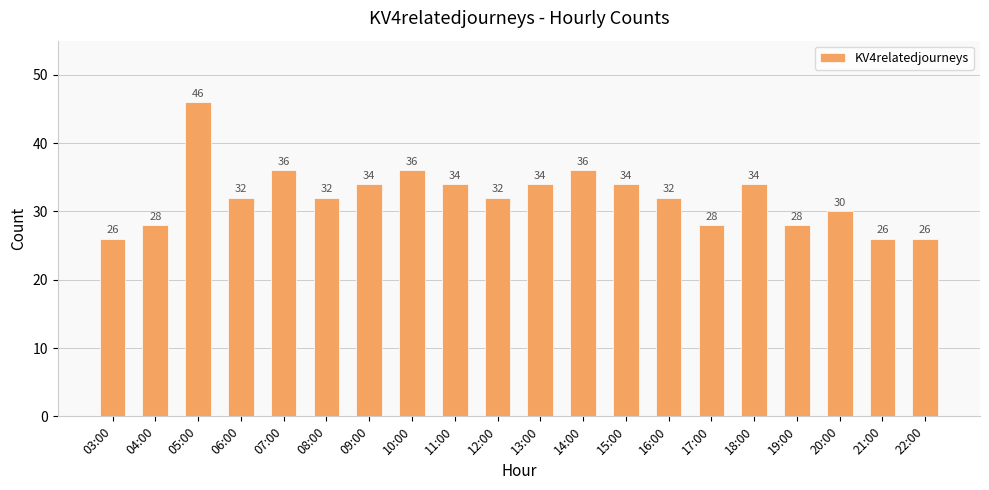

Approximately how many times larger is the value at 18:00 compared to 05:00?

0.7